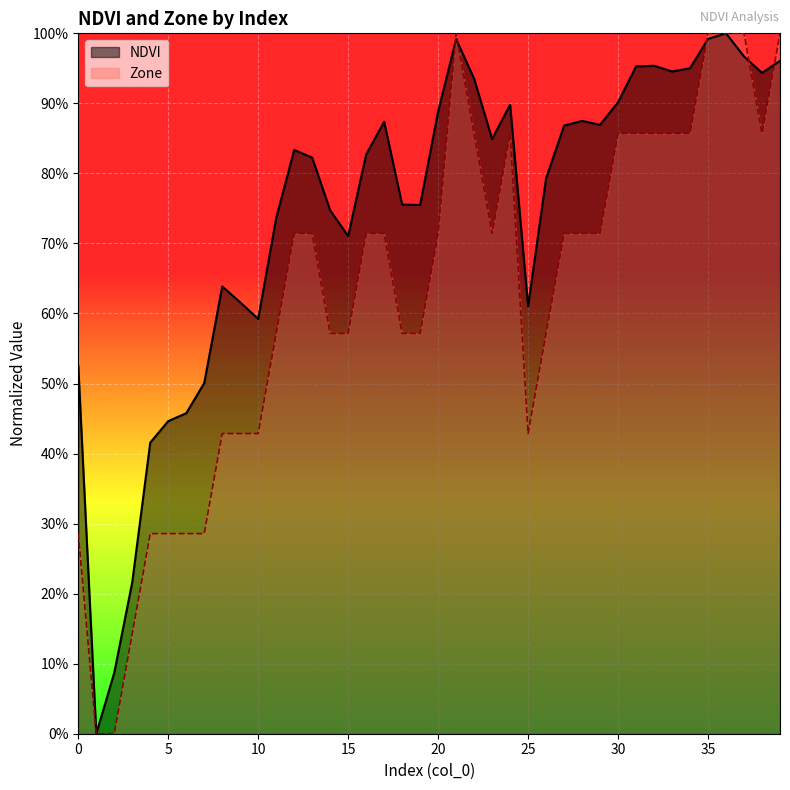

At which category is the sum across all series the highest?

36